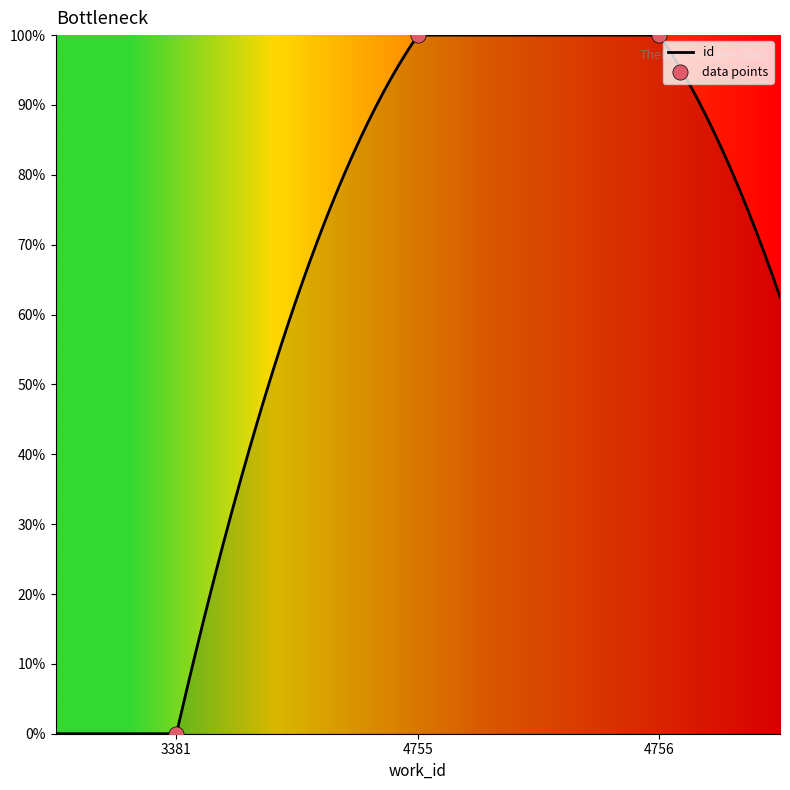

Approximately how many times larger is the value at 4755 compared to 4756?

1.0